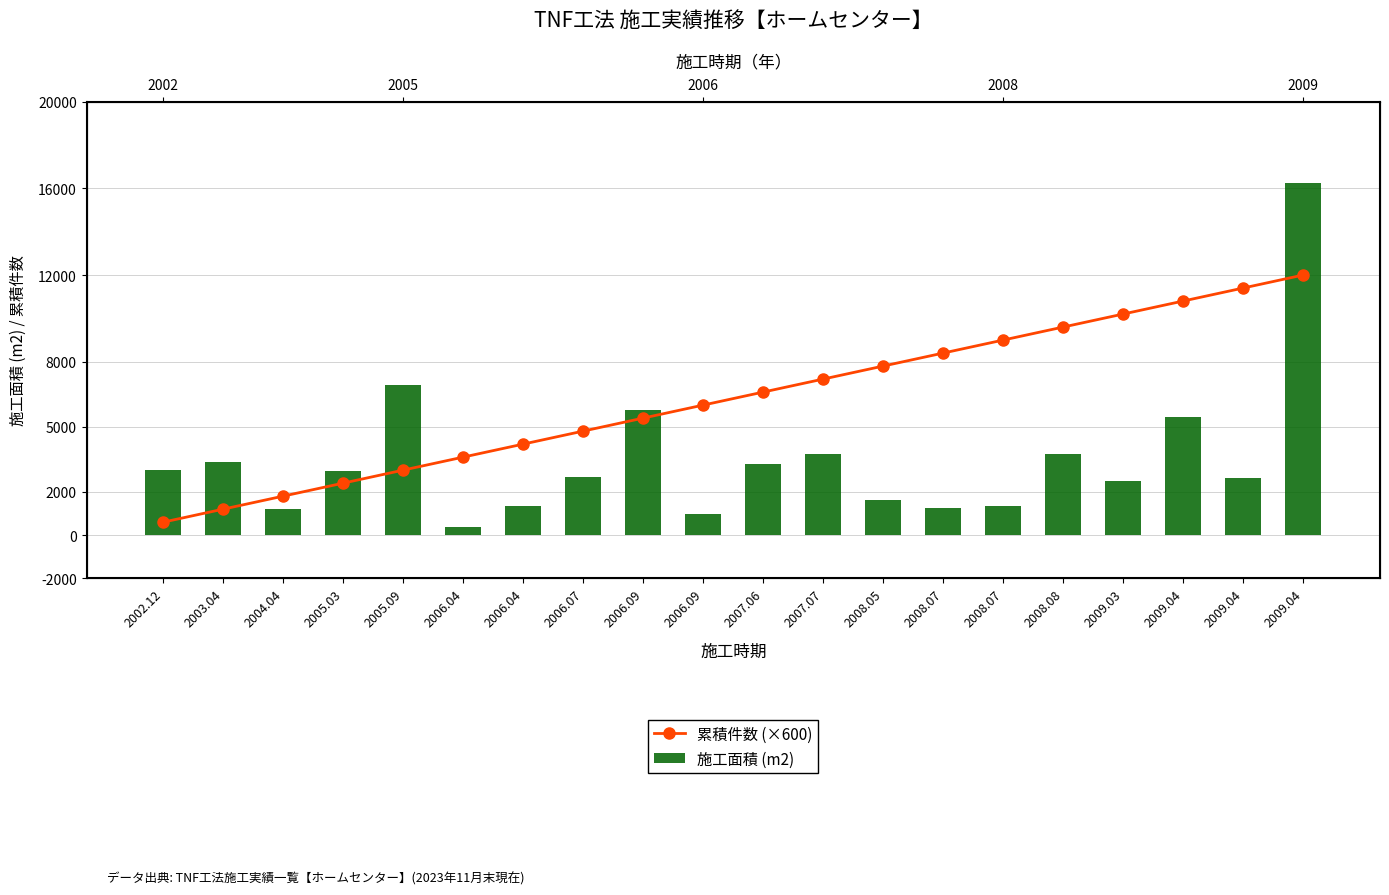

What is the label of the 13th bar from the left?

2008.05